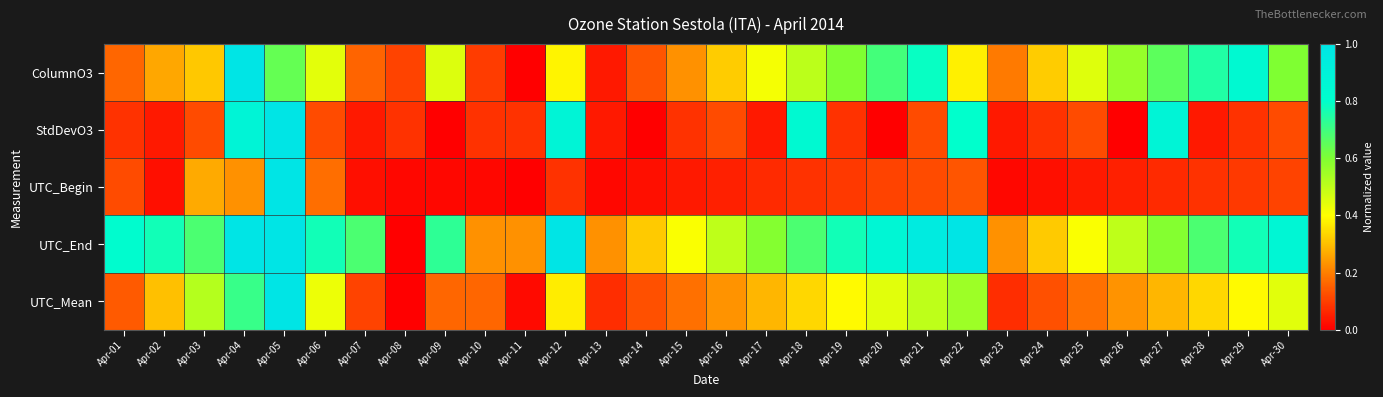

Reading left to right, extract all data points from this chart.

ColumnO3: Apr-01=0.2	Apr-02=0.3	Apr-03=0.3	Apr-04=1.0	Apr-05=0.6	Apr-06=0.4	Apr-07=0.2	Apr-08=0.1	Apr-09=0.5	Apr-10=0.1	Apr-11=0.0	Apr-12=0.4	Apr-13=0.0	Apr-14=0.1	Apr-15=0.2	Apr-16=0.3	Apr-17=0.4	Apr-18=0.5	Apr-19=0.6	Apr-20=0.7	Apr-21=0.8	Apr-22=0.4	Apr-23=0.2	Apr-24=0.3	Apr-25=0.5	Apr-26=0.6	Apr-27=0.7	Apr-28=0.7	Apr-29=0.8	Apr-30=0.6
StdDevO3: Apr-01=0.1	Apr-02=0.0	Apr-03=0.1	Apr-04=0.9	Apr-05=1.0	Apr-06=0.1	Apr-07=0.0	Apr-08=0.1	Apr-09=0.0	Apr-10=0.1	Apr-11=0.1	Apr-12=0.9	Apr-13=0.0	Apr-14=0.0	Apr-15=0.1	Apr-16=0.1	Apr-17=0.0	Apr-18=0.8	Apr-19=0.1	Apr-20=0.0	Apr-21=0.1	Apr-22=0.8	Apr-23=0.0	Apr-24=0.1	Apr-25=0.1	Apr-26=0.0	Apr-27=0.9	Apr-28=0.0	Apr-29=0.1	Apr-30=0.1
UTC_Begin: Apr-01=0.1	Apr-02=0.0	Apr-03=0.3	Apr-04=0.2	Apr-05=1.0	Apr-06=0.2	Apr-07=0.0	Apr-08=0.0	Apr-09=0.0	Apr-10=0.0	Apr-11=0.0	Apr-12=0.1	Apr-13=0.0	Apr-14=0.0	Apr-15=0.0	Apr-16=0.1	Apr-17=0.1	Apr-18=0.1	Apr-19=0.1	Apr-20=0.1	Apr-21=0.1	Apr-22=0.1	Apr-23=0.0	Apr-24=0.0	Apr-25=0.0	Apr-26=0.1	Apr-27=0.1	Apr-28=0.1	Apr-29=0.1	Apr-30=0.1
UTC_End: Apr-01=0.8	Apr-02=0.8	Apr-03=0.7	Apr-04=1.0	Apr-05=1.0	Apr-06=0.8	Apr-07=0.7	Apr-08=0.0	Apr-09=0.7	Apr-10=0.2	Apr-11=0.2	Apr-12=1.0	Apr-13=0.2	Apr-14=0.3	Apr-15=0.4	Apr-16=0.5	Apr-17=0.6	Apr-18=0.7	Apr-19=0.8	Apr-20=0.9	Apr-21=1.0	Apr-22=1.0	Apr-23=0.2	Apr-24=0.3	Apr-25=0.4	Apr-26=0.5	Apr-27=0.6	Apr-28=0.7	Apr-29=0.8	Apr-30=0.9
UTC_Mean: Apr-01=0.1	Apr-02=0.3	Apr-03=0.5	Apr-04=0.7	Apr-05=1.0	Apr-06=0.4	Apr-07=0.1	Apr-08=0.0	Apr-09=0.2	Apr-10=0.2	Apr-11=0.0	Apr-12=0.4	Apr-13=0.1	Apr-14=0.1	Apr-15=0.2	Apr-16=0.2	Apr-17=0.3	Apr-18=0.3	Apr-19=0.4	Apr-20=0.4	Apr-21=0.5	Apr-22=0.6	Apr-23=0.1	Apr-24=0.1	Apr-25=0.2	Apr-26=0.2	Apr-27=0.3	Apr-28=0.3	Apr-29=0.4	Apr-30=0.4